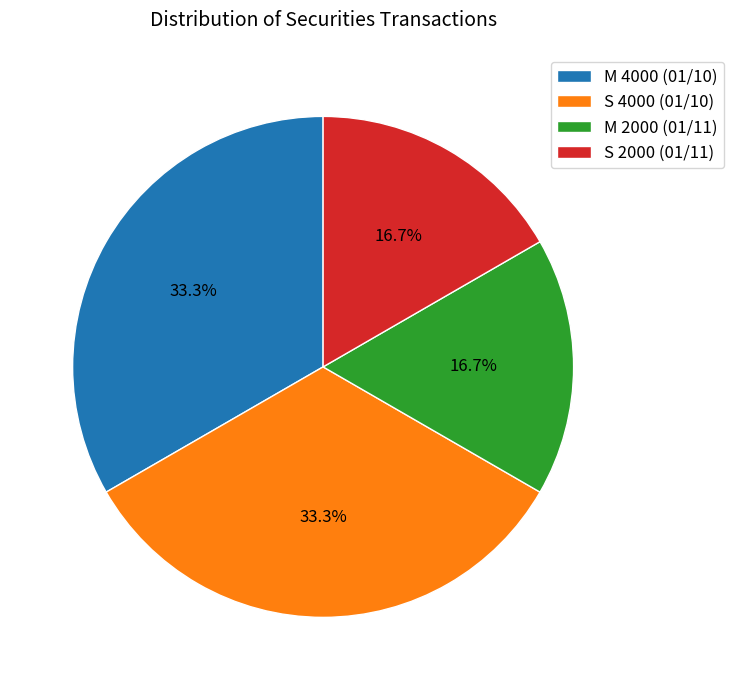

How many segments does this pie chart have?

4